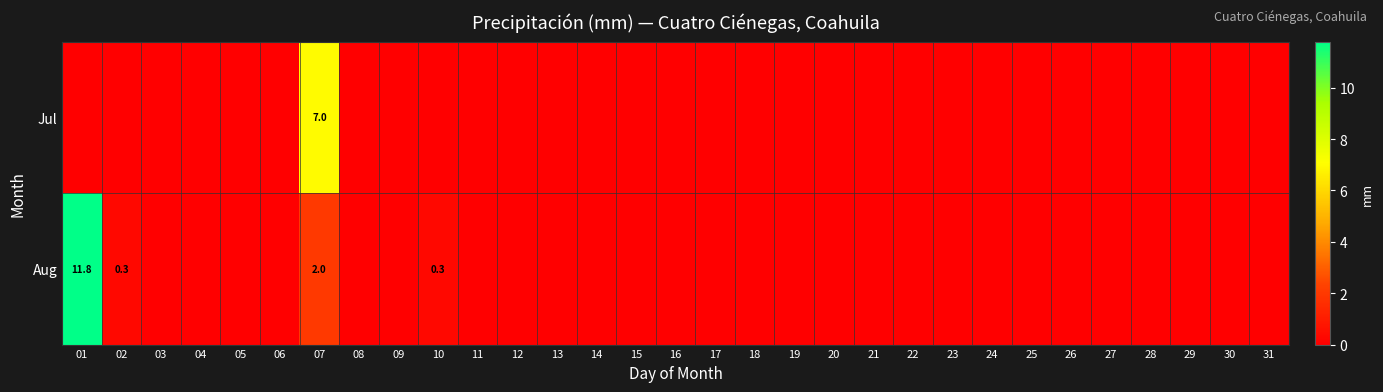

True or false: Aug has a value of 0.0 at 17.

True